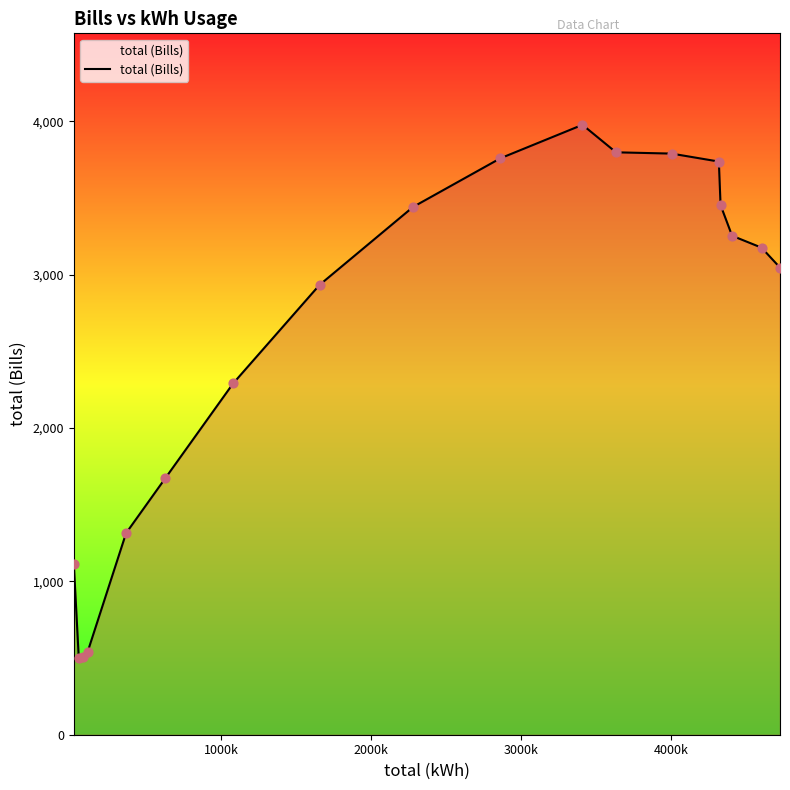

What is the difference between the maximum and minimum values?

3474.3